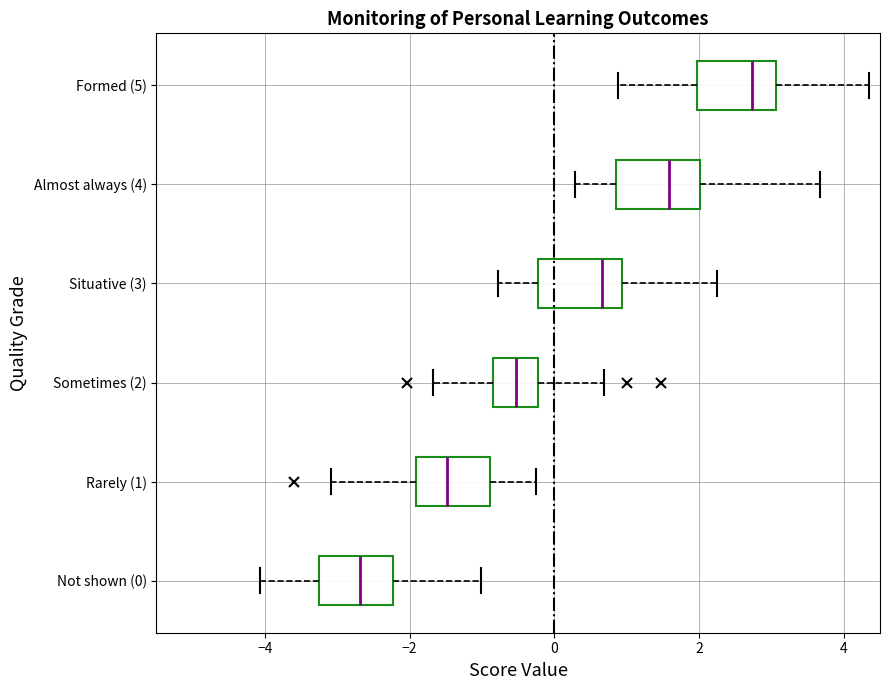

Reading bottom to top, read every box against the x-axis: the position of its median line, the range the box covers, and the ends of its whiskers. The values are not printed on the chart, so give them approximately, as read against the axis.

Not shown (0): median -2.6, box -3.2 to -2.2, whiskers -4.0 to -1.0
Rarely (1): median -1.4, box -2.0 to -0.8, whiskers -3.0 to -0.2
Sometimes (2): median -0.6, box -0.8 to -0.2, whiskers -1.6 to 0.6
Situative (3): median 0.6, box -0.2 to 1.0, whiskers -0.8 to 2.2
Almost always (4): median 1.6, box 0.8 to 2.0, whiskers 0.2 to 3.6
Formed (5): median 2.8, box 2.0 to 3.0, whiskers 0.8 to 4.4